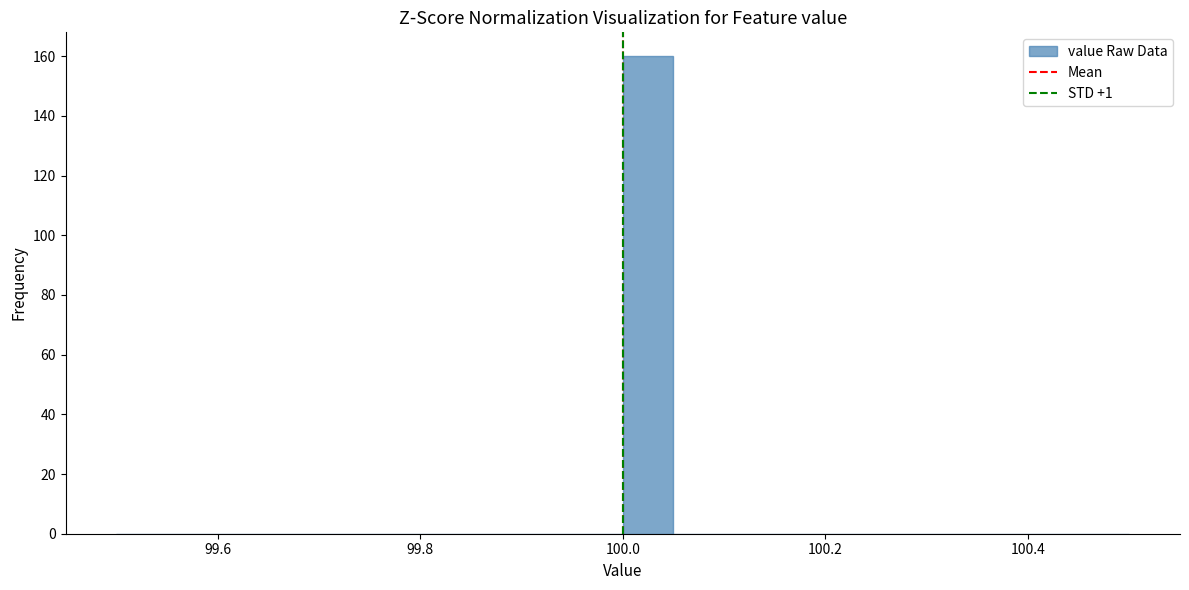

Around what value on the x-axis is the tallest bar? Give the approximate position of its centre, as read against the axis.

100.02